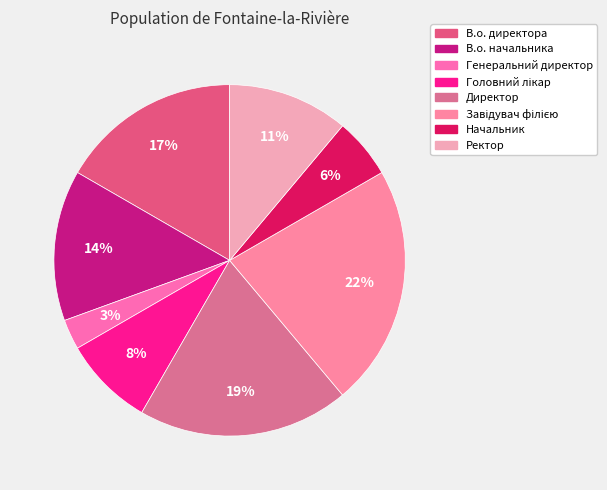

How much of the chart is everything except Генеральний директор?

97.2%